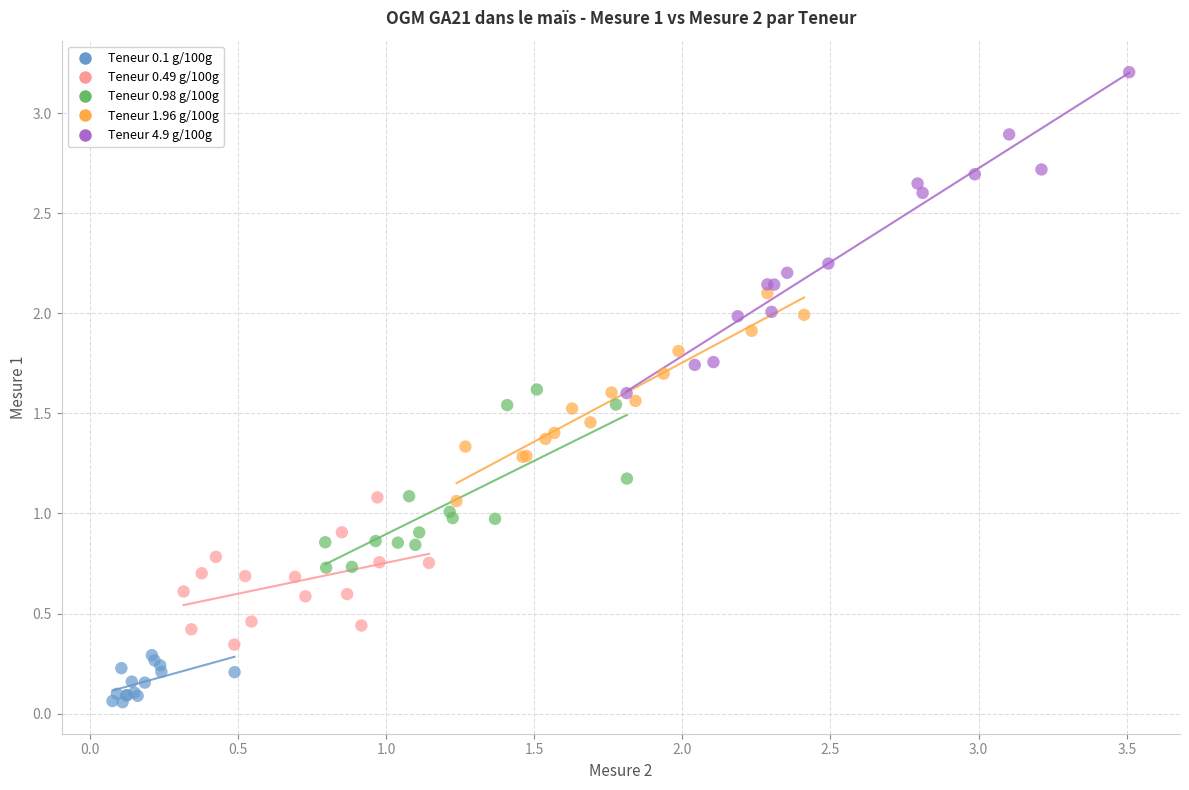

Which series has the largest Y range (max minus min)?

Teneur 4.9 g/100g